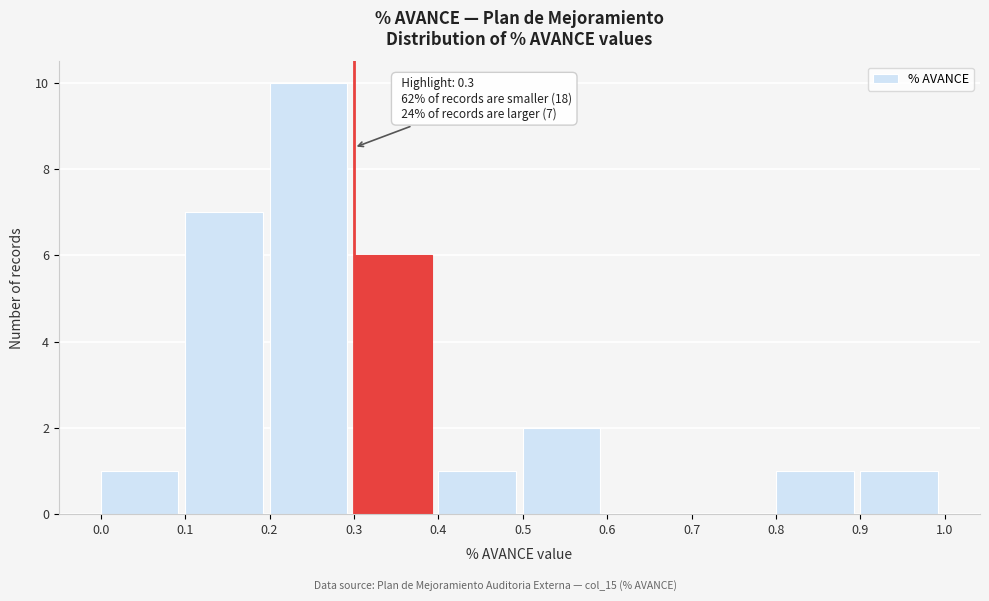

Which range on the x-axis has the tallest bar?

0.2 to 0.3